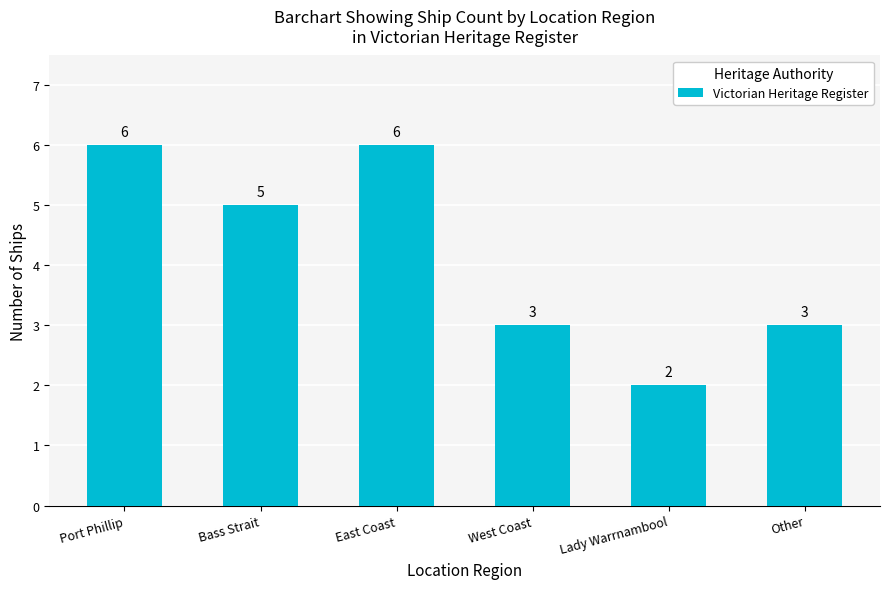

What is the difference between the second highest and second lowest values?

3